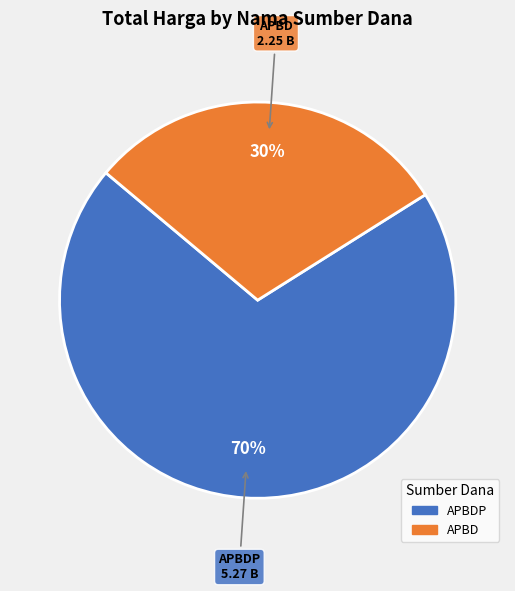

To the nearest percent, what is the difference between the largest and smallest slice percentages?

40%